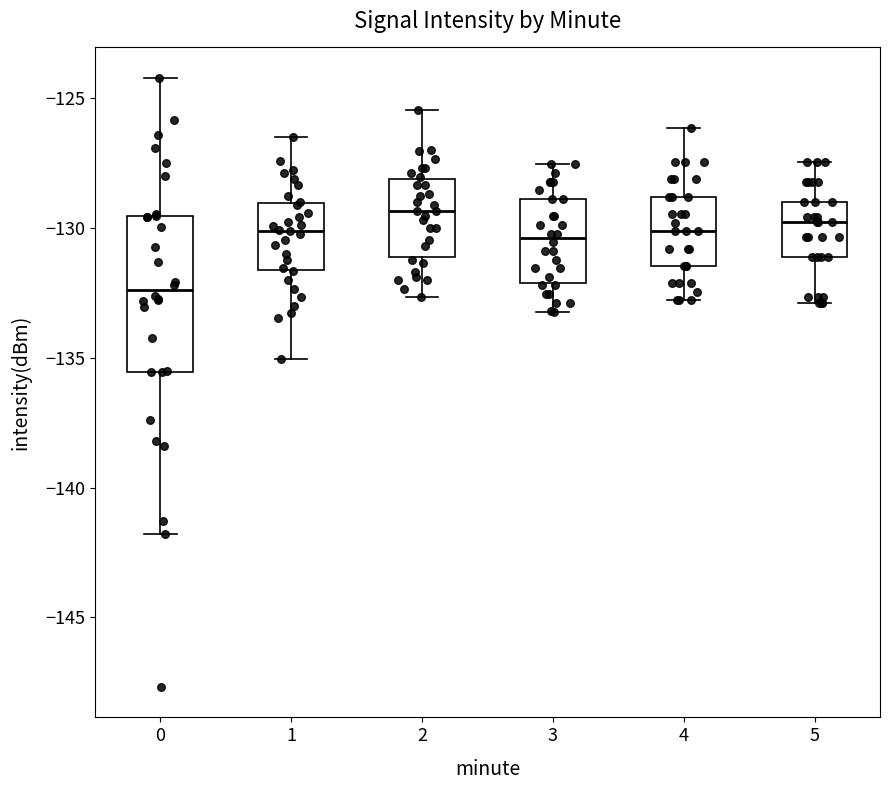

Where is the lower edge of the box at x = 0 on the y-axis? The values are not printed on the chart, so give them approximately, as read against the axis.

-135.5